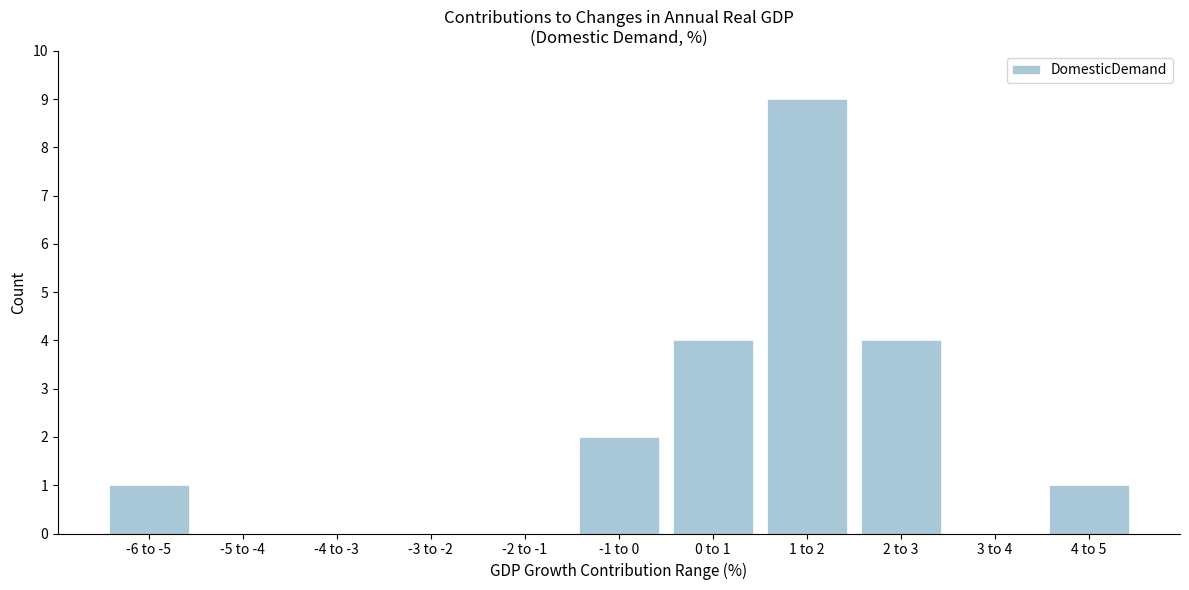

Reading left to right, extract all data points from this chart.

-6 to -5=1	-5 to -4=0	-4 to -3=0	-3 to -2=0	-2 to -1=0	-1 to 0=2	0 to 1=4	1 to 2=9	2 to 3=4	3 to 4=0	4 to 5=1